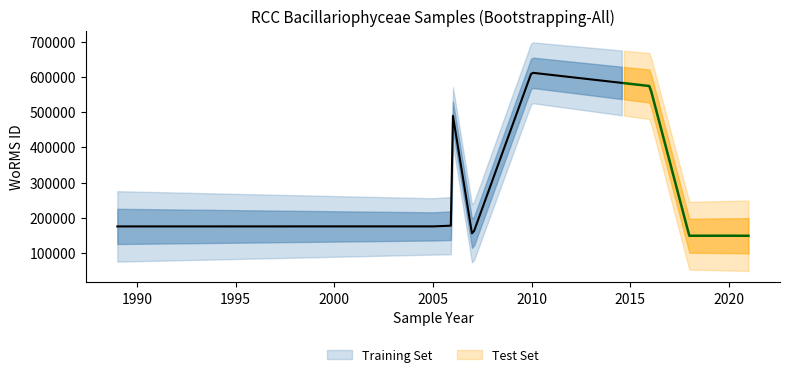

Approximately how many times larger is the value at 2005 compared to 1999?

1.0